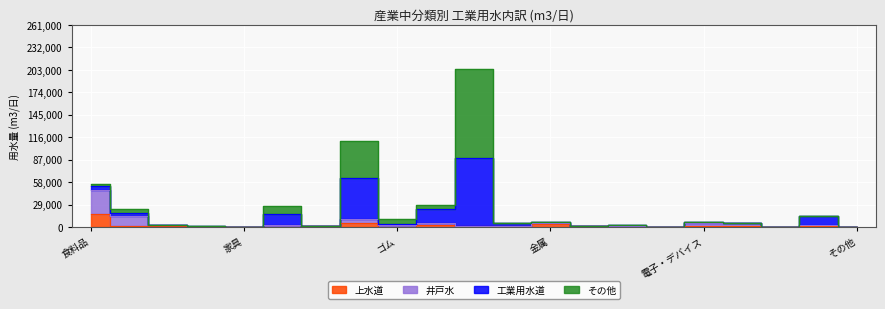

Which has a higher value, 印刷 or 非鉄金属?

非鉄金属